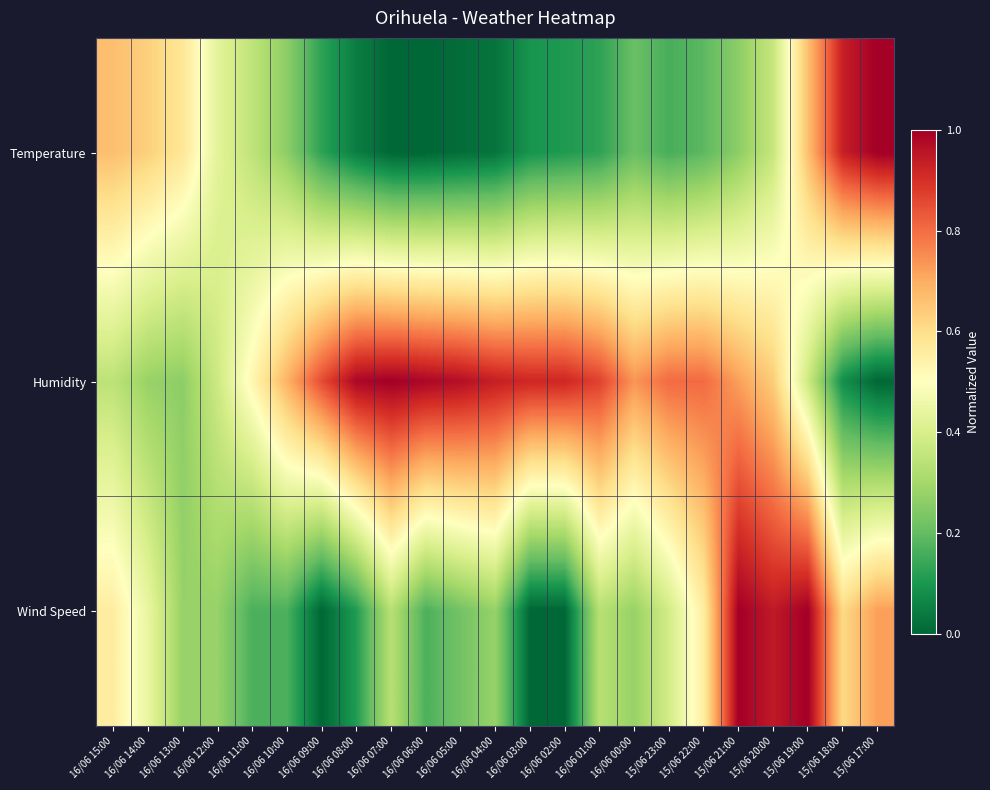

Reading right to left, list all the values displayed in this chart.

Temperature: 15/06 17:00=1.0	15/06 18:00=0.9	15/06 19:00=0.7	15/06 20:00=0.4	15/06 21:00=0.3	15/06 22:00=0.2	15/06 23:00=0.2	16/06 00:00=0.2	16/06 01:00=0.1	16/06 02:00=0.1	16/06 03:00=0.1	16/06 04:00=0.0	16/06 05:00=0.0	16/06 06:00=0.0	16/06 07:00=0.0	16/06 08:00=0.0	16/06 09:00=0.1	16/06 10:00=0.3	16/06 11:00=0.3	16/06 12:00=0.4	16/06 13:00=0.6	16/06 14:00=0.6	16/06 15:00=0.7
Humidity: 15/06 17:00=0.0	15/06 18:00=0.1	15/06 19:00=0.4	15/06 20:00=0.6	15/06 21:00=0.7	15/06 22:00=0.8	15/06 23:00=0.8	16/06 00:00=0.7	16/06 01:00=0.9	16/06 02:00=0.9	16/06 03:00=0.9	16/06 04:00=0.9	16/06 05:00=1.0	16/06 06:00=1.0	16/06 07:00=1.0	16/06 08:00=1.0	16/06 09:00=0.9	16/06 10:00=0.7	16/06 11:00=0.5	16/06 12:00=0.4	16/06 13:00=0.3	16/06 14:00=0.3	16/06 15:00=0.3
Wind Speed: 15/06 17:00=0.7	15/06 18:00=0.6	15/06 19:00=1.0	15/06 20:00=0.9	15/06 21:00=1.0	15/06 22:00=0.6	15/06 23:00=0.4	16/06 00:00=0.3	16/06 01:00=0.3	16/06 02:00=0.0	16/06 03:00=0.0	16/06 04:00=0.3	16/06 05:00=0.2	16/06 06:00=0.2	16/06 07:00=0.3	16/06 08:00=0.1	16/06 09:00=0.0	16/06 10:00=0.2	16/06 11:00=0.2	16/06 12:00=0.3	16/06 13:00=0.3	16/06 14:00=0.4	16/06 15:00=0.6